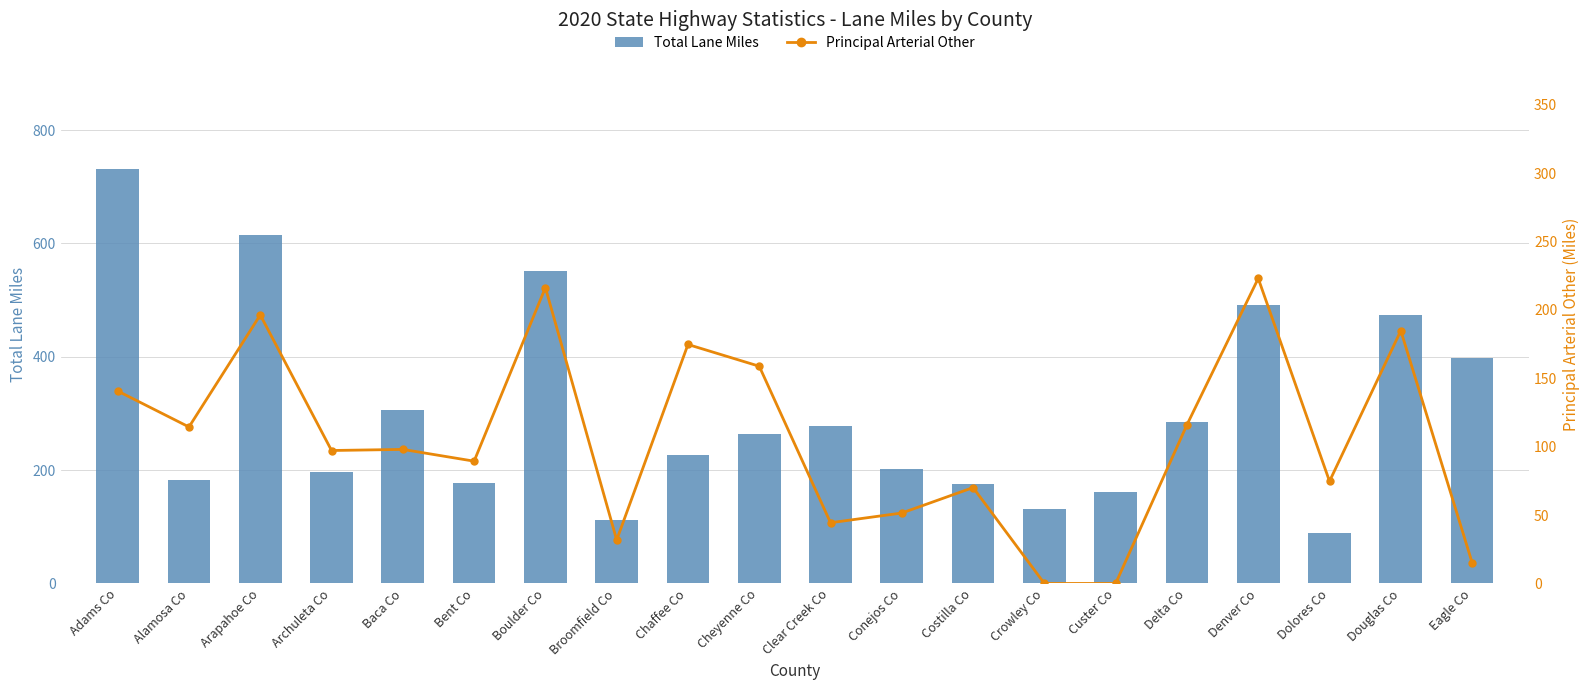

Reading left to right, transcribe all the data shown in this chart.

Total Lane Miles: Adams Co=732.1	Alamosa Co=181.7	Arapahoe Co=615.1	Archuleta Co=197.4	Baca Co=306.6	Bent Co=177.0	Boulder Co=551.0	Broomfield Co=111.3	Chaffee Co=226.9	Cheyenne Co=264.1	Clear Creek Co=278.7	Conejos Co=202.5	Costilla Co=175.8	Crowley Co=132.0	Custer Co=161.3	Delta Co=285.8	Denver Co=491.5	Dolores Co=89.4	Douglas Co=474.5	Eagle Co=397.1
Principal Arterial Other: Adams Co=140.7	Alamosa Co=114.4	Arapahoe Co=196.3	Archuleta Co=97.2	Baca Co=98.0	Bent Co=89.4	Boulder Co=216.3	Broomfield Co=31.8	Chaffee Co=174.7	Cheyenne Co=158.8	Clear Creek Co=44.4	Conejos Co=51.5	Costilla Co=70.1	Crowley Co=0.0	Custer Co=0.0	Delta Co=116.0	Denver Co=223.0	Dolores Co=74.7	Douglas Co=184.8	Eagle Co=15.3